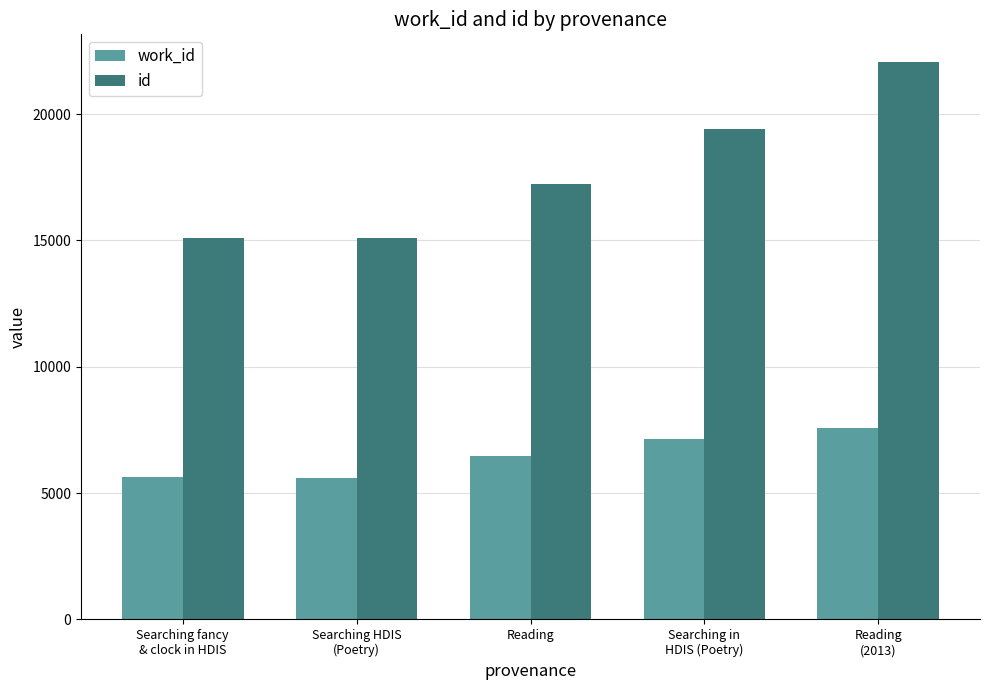

The value of work_id at Searching in
HDIS (Poetry) is 7158. True or false?

True